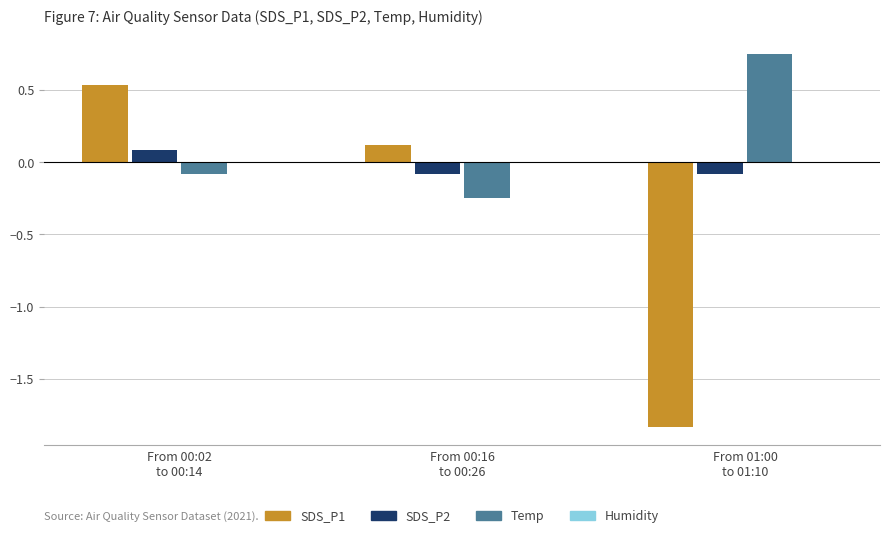

Which series has the largest total across all categories?

Temp